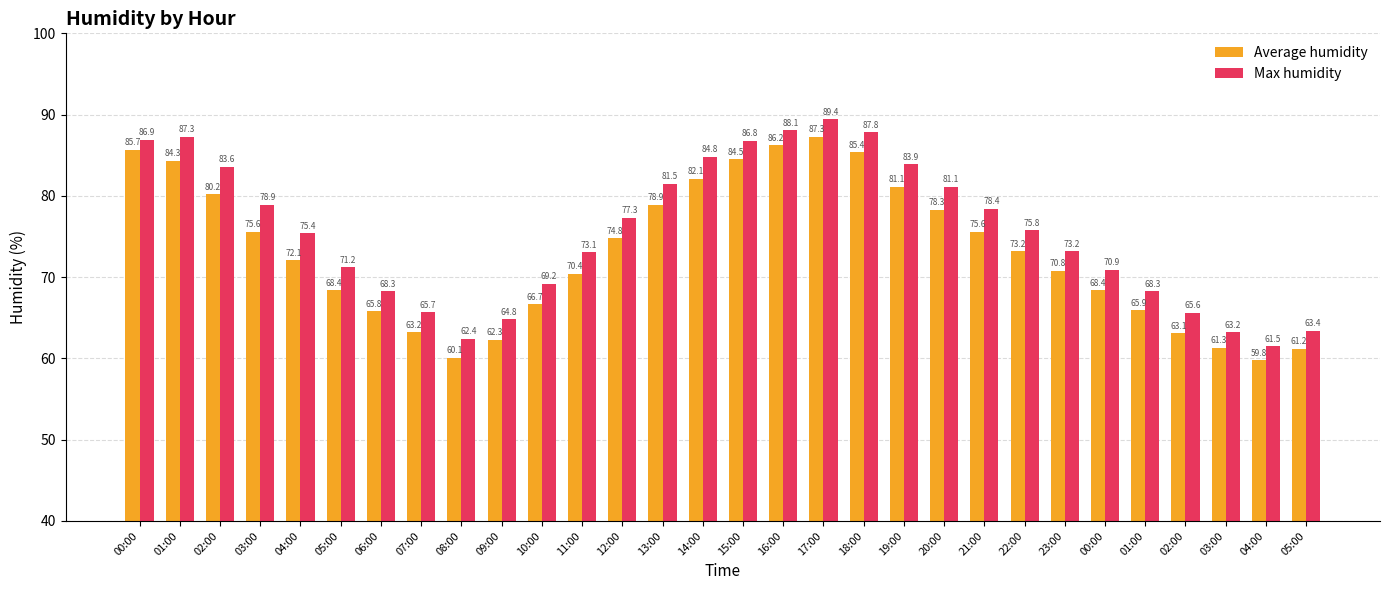

What are all the series names shown in the legend?

Average humidity, Max humidity